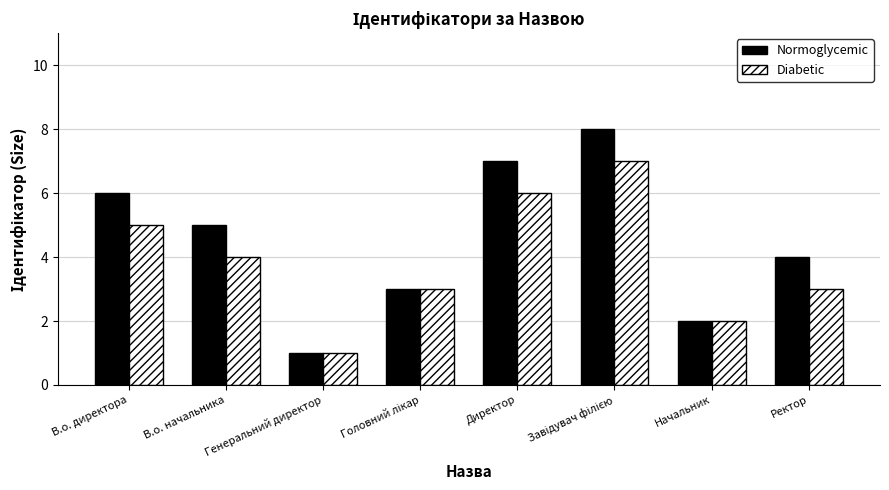

What are all the series names shown in the legend?

Normoglycemic, Diabetic